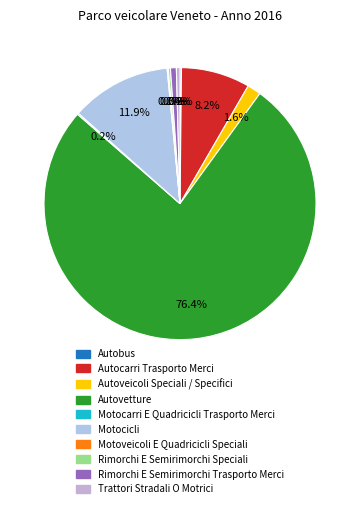

Count the number of slices in the pie.

10